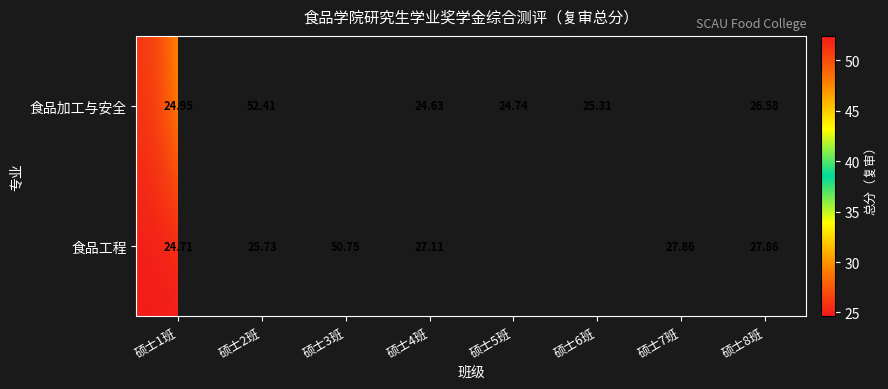

Between 硕士4班 and 硕士8班, which series saw the biggest shift?

食品加工与安全